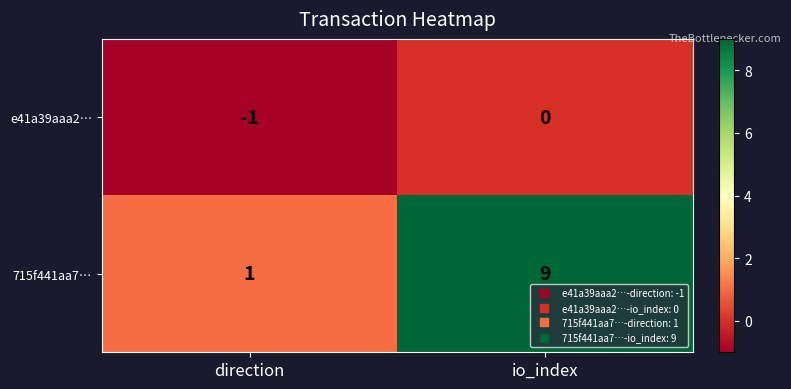

Between direction and io_index, which series saw the biggest shift?

715f441aa7…